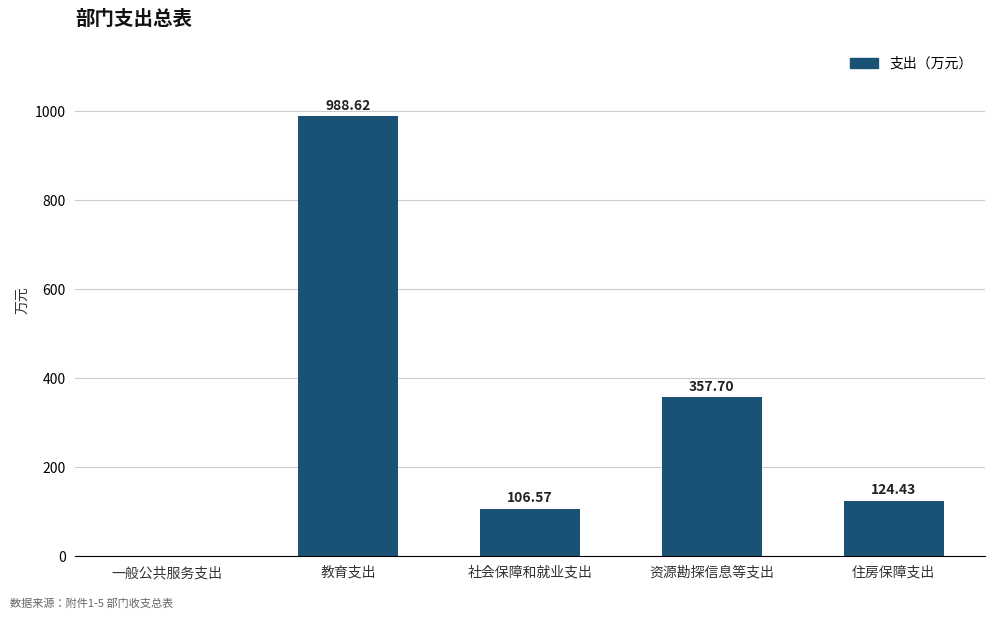

Where does the data first go above 124?

教育支出